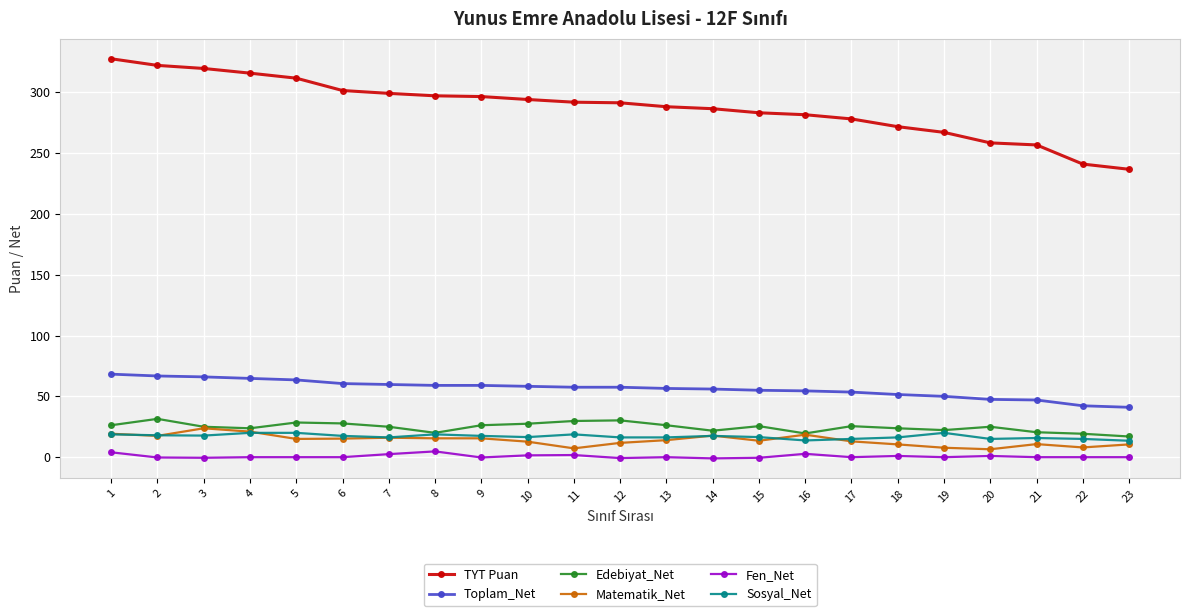

True or false: Toplam_Net and Edebiyat_Net intersect in this chart.

False